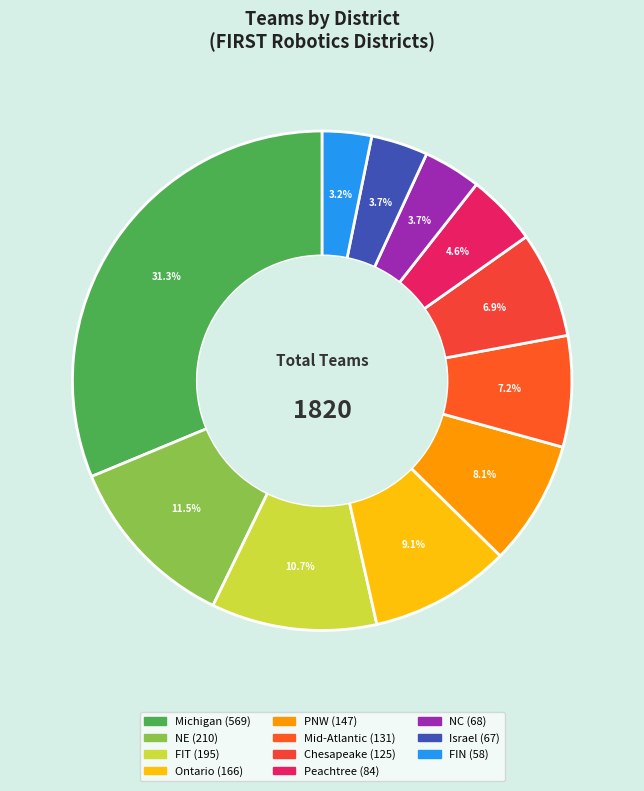

What is the ratio of the value at FIT to the value at Ontario?

1.2